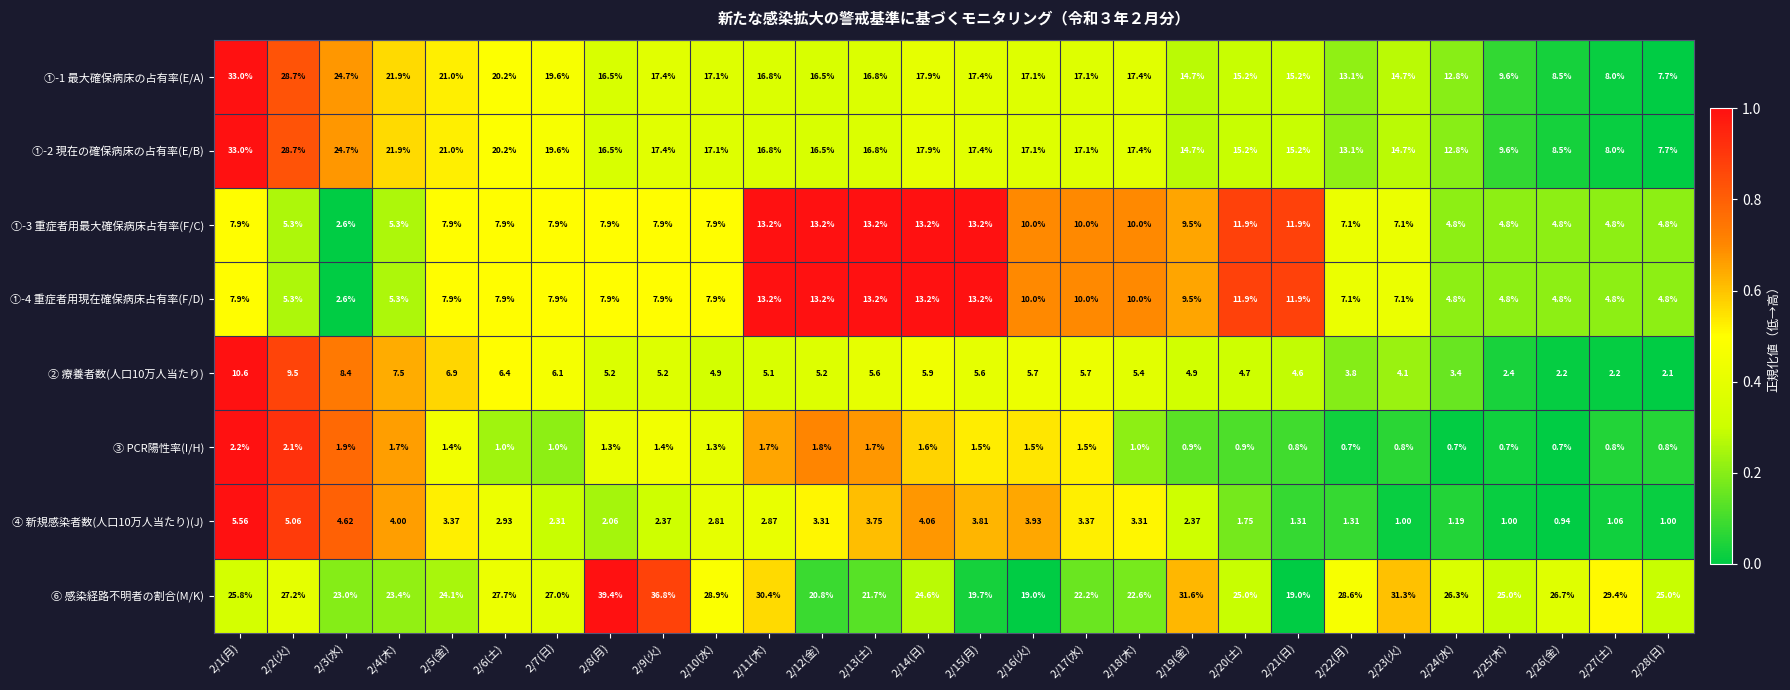

Between 2/14(日) and 2/16(火), which series saw the biggest shift?

⑥ 感染経路不明者の割合(M/K)